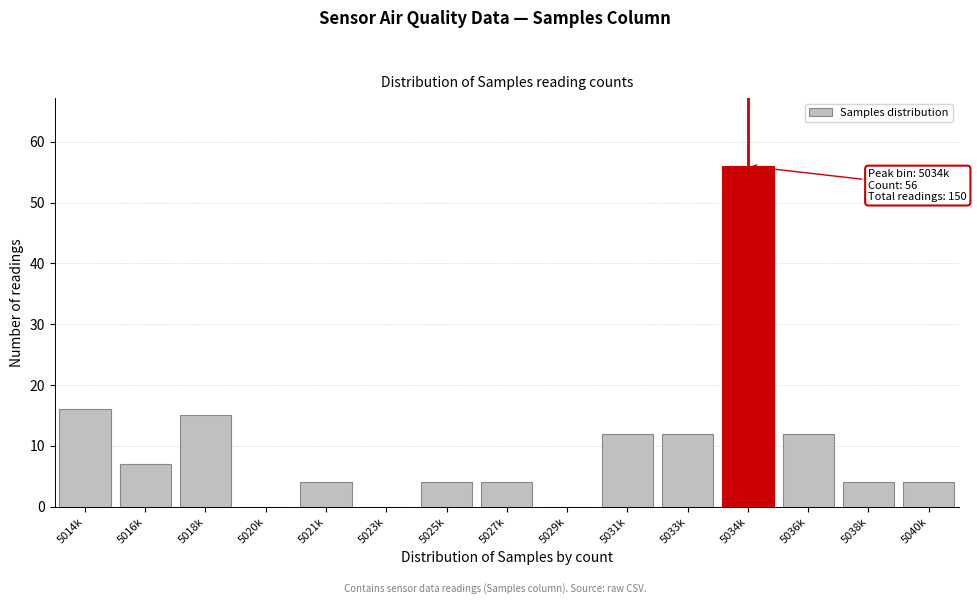

Reading left to right, what are all the values shown in this chart?

5014k=16	5016k=7	5018k=15	5020k=0	5021k=4	5023k=0	5025k=4	5027k=4	5029k=0	5031k=12	5033k=12	5034k=56	5036k=12	5038k=4	5040k=4